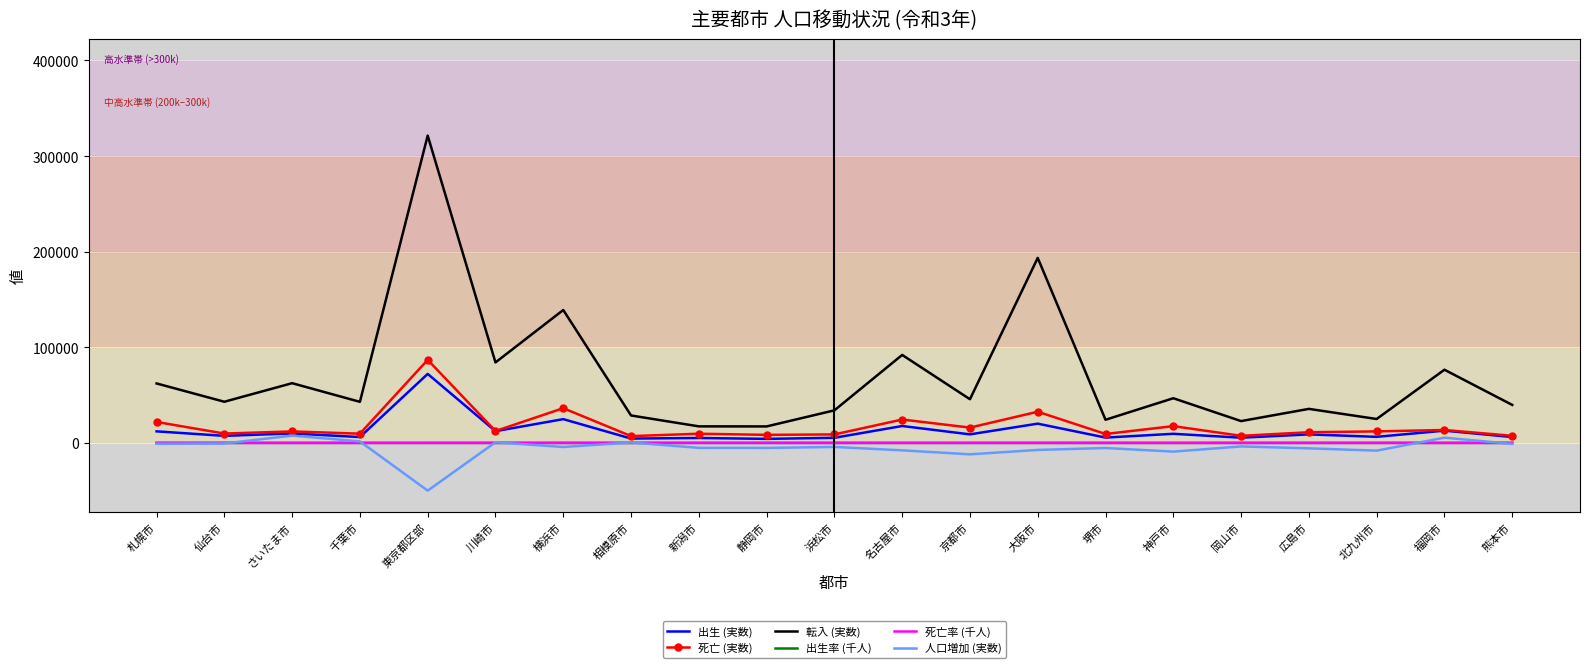

Between 横浜市 and 堺市, which series saw the biggest shift?

転入 (実数)